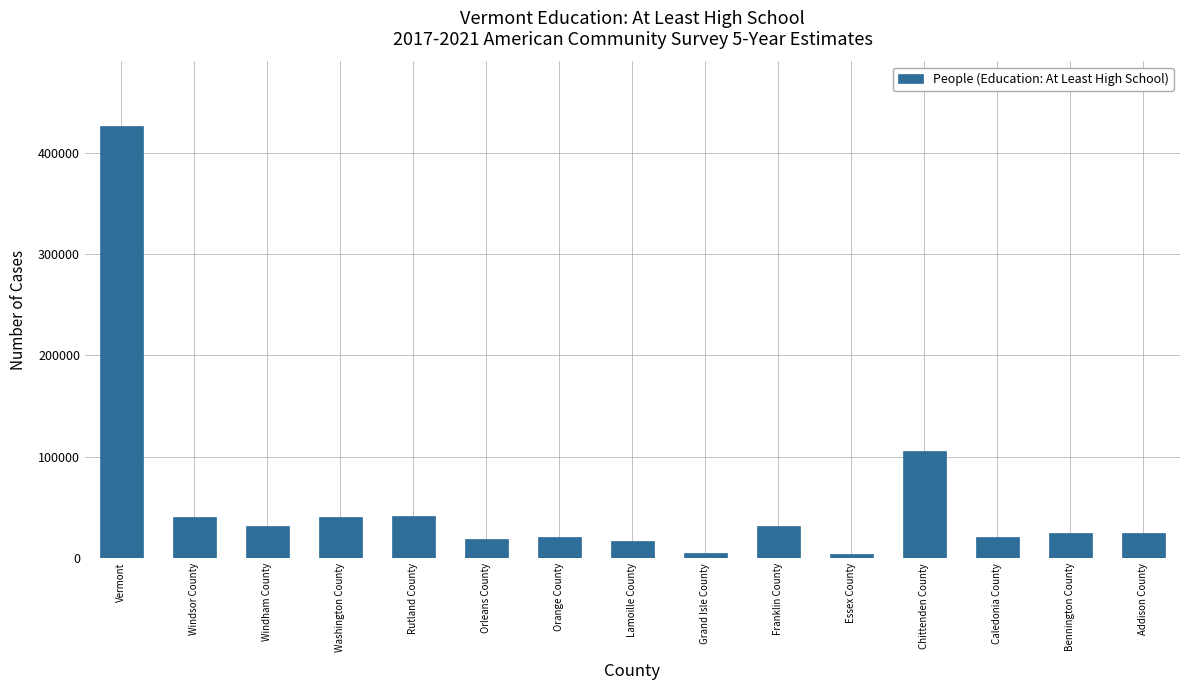

What is the greatest value displayed?

426548